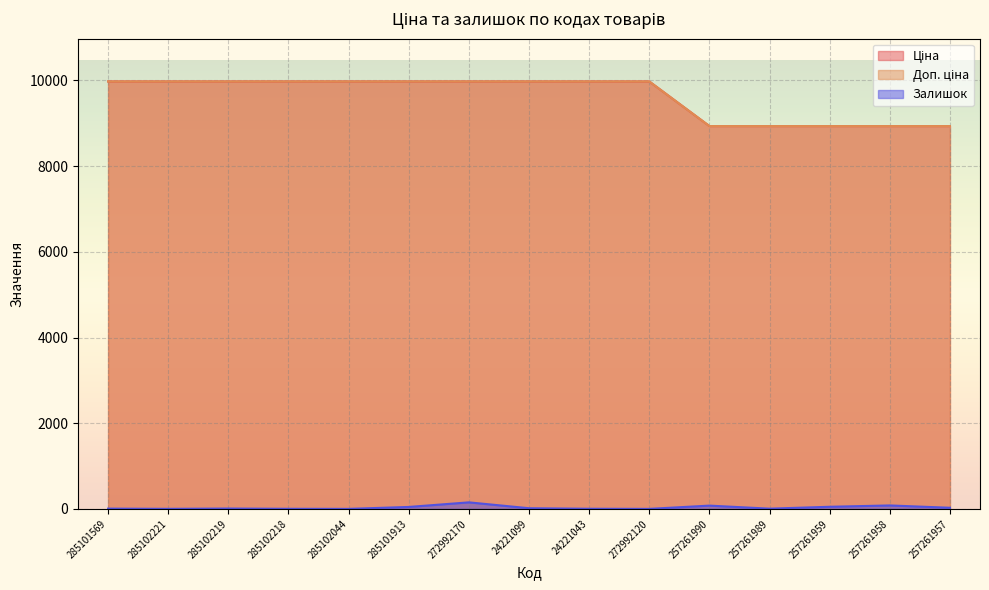

How many distinct data groups are displayed?

3